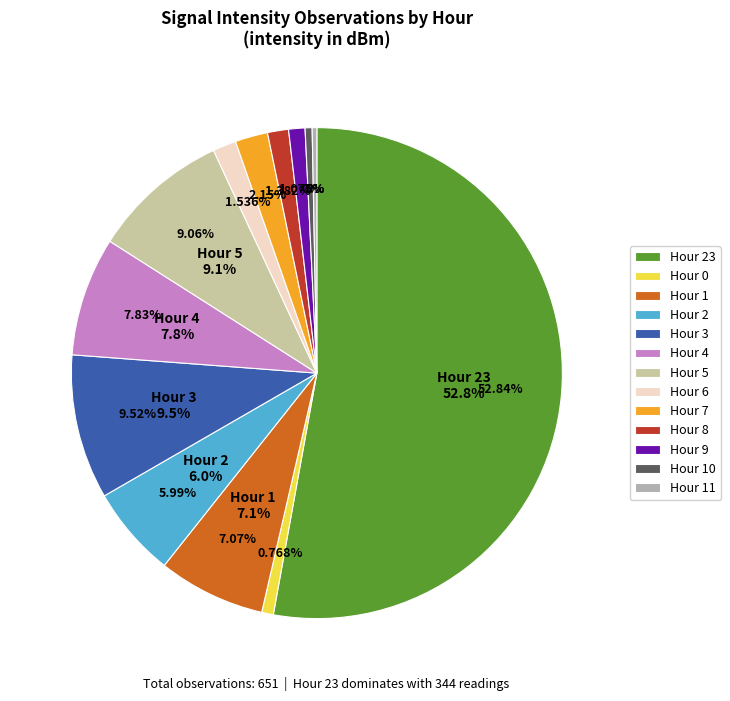

Which slice is the smallest?

11